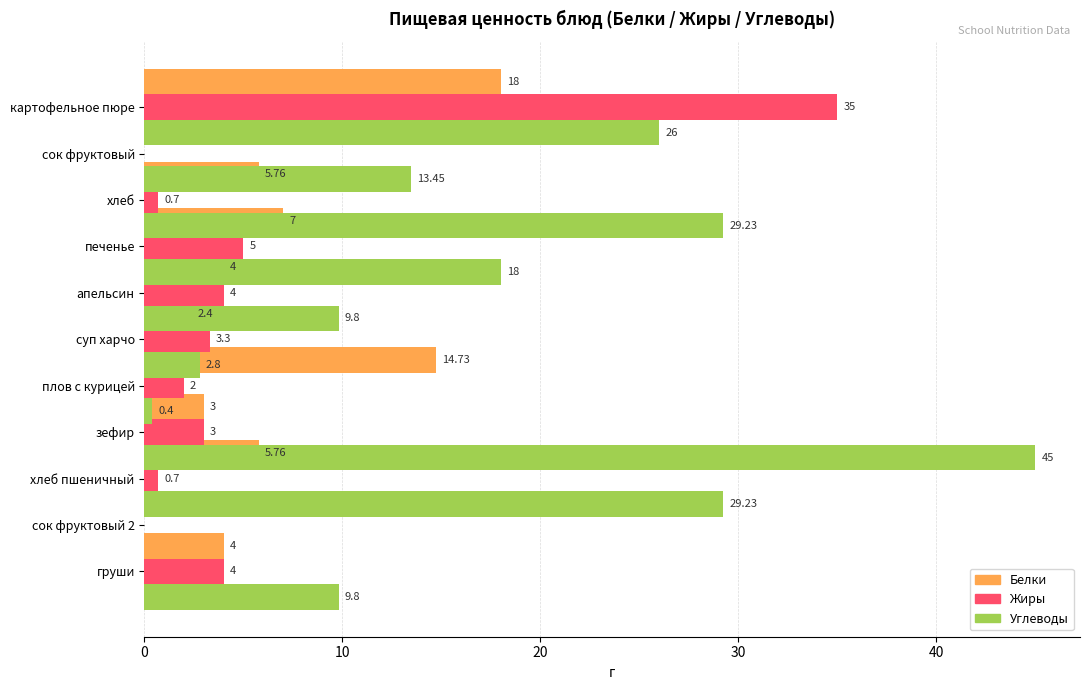

Which series has the largest total across all categories?

Углеводы